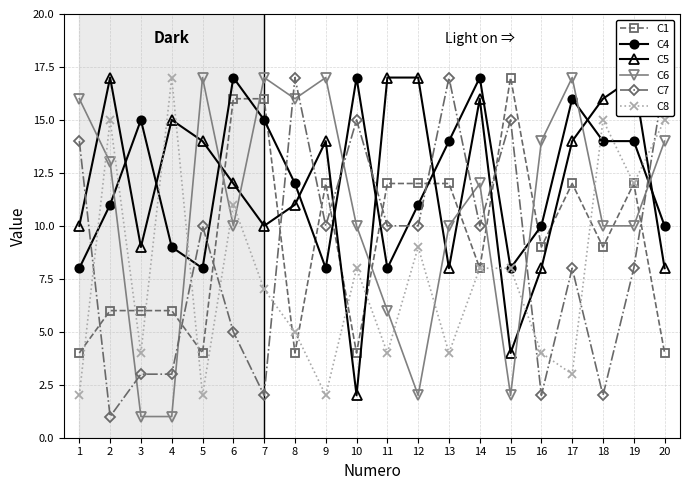

Which series has the largest total across all categories?

C4